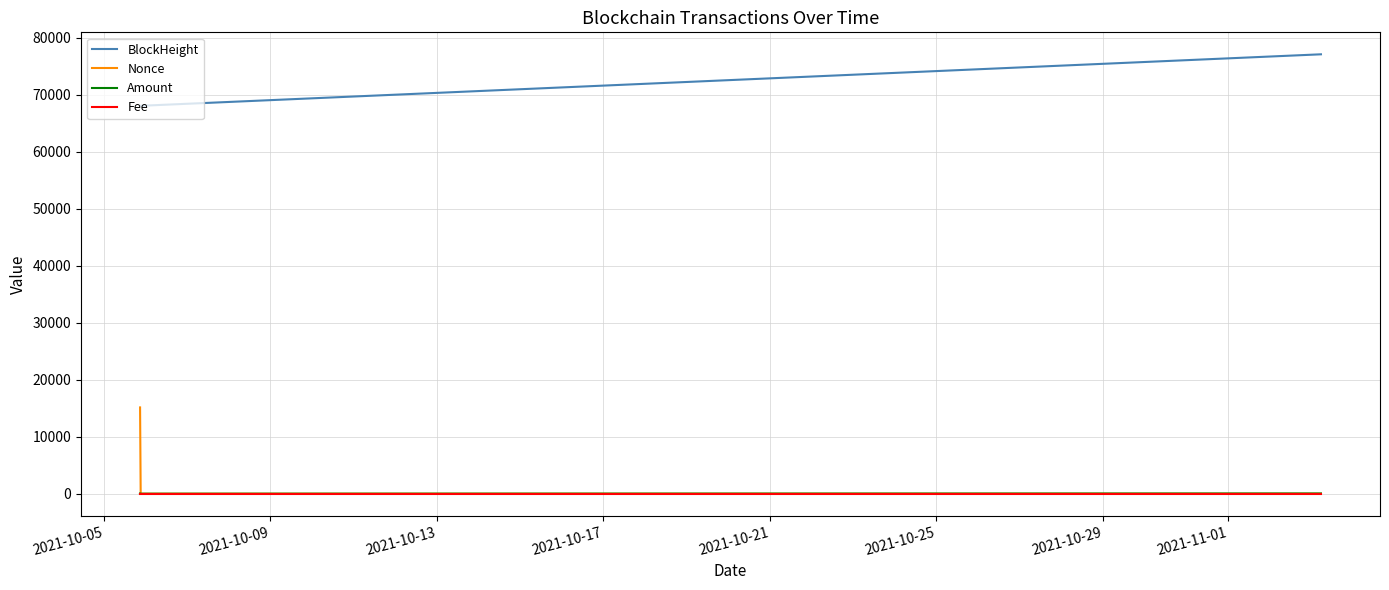

What are all the series names shown in the legend?

BlockHeight, Nonce, Amount, Fee